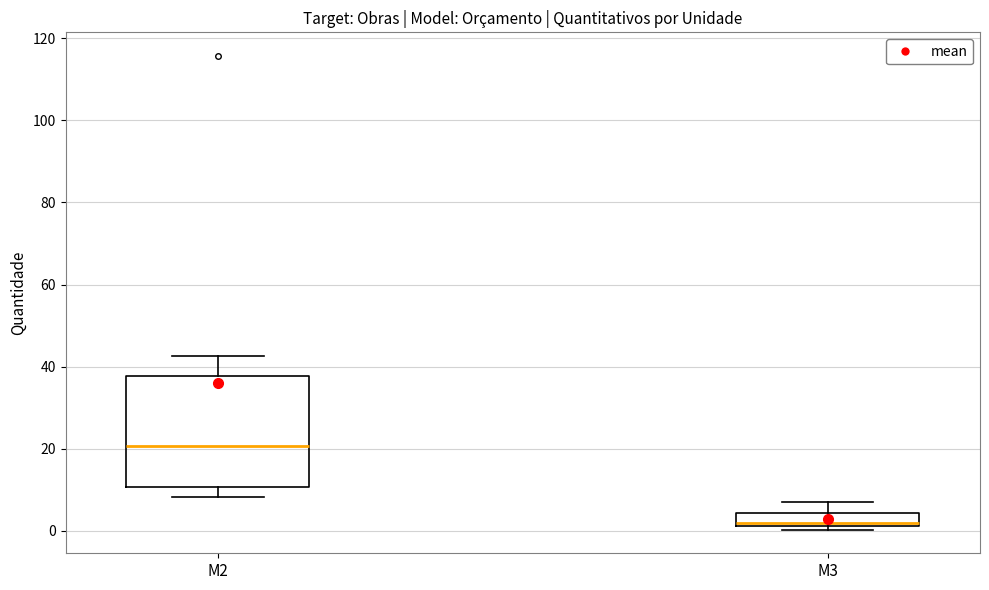

Where does the median line of the box for M2 sit on the y-axis? The values are not printed on the chart, so give them approximately, as read against the axis.

20